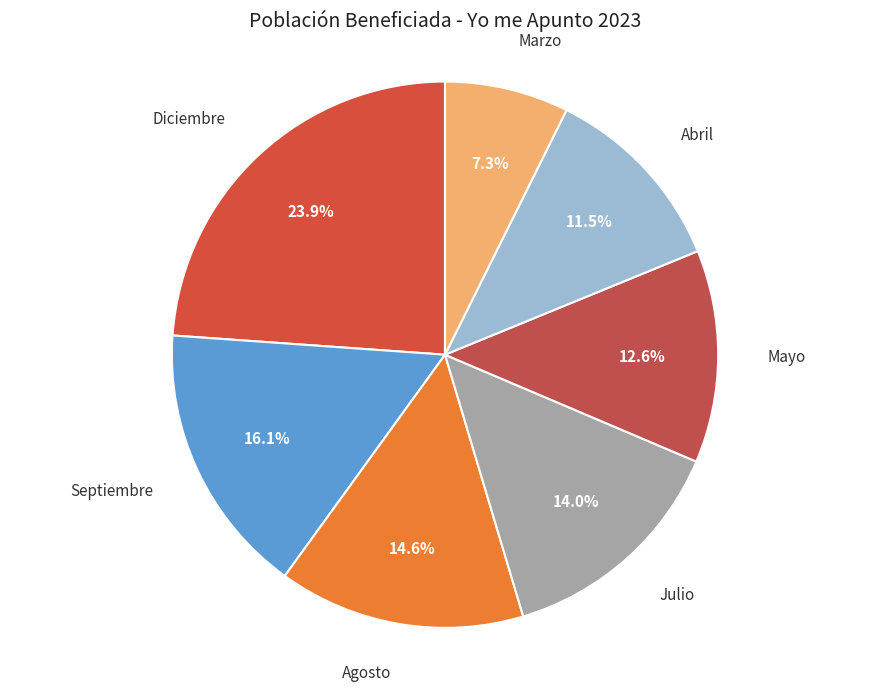

To the nearest percent, what percentage of the pie is Julio?

14%